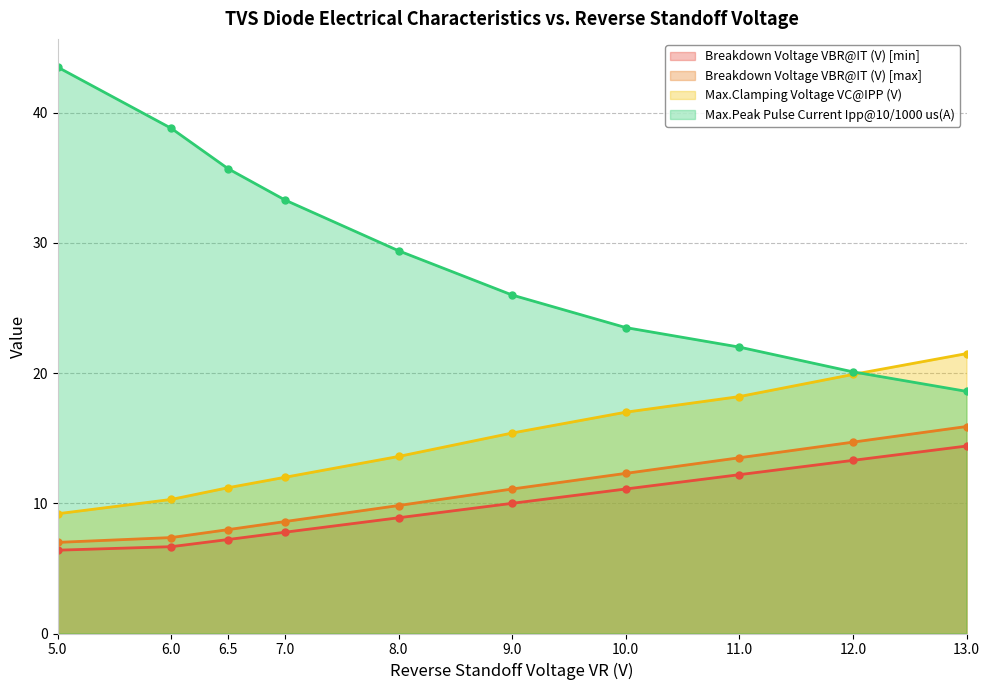

At which label does Max.Clamping Voltage VC@IPP (V) first exceed 15?

9.0